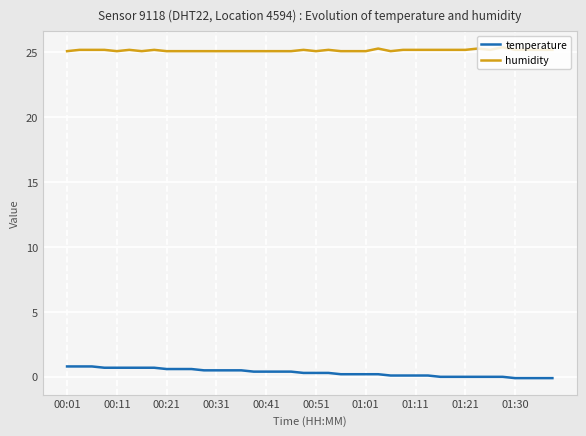

What is the greatest value displayed?

25.4